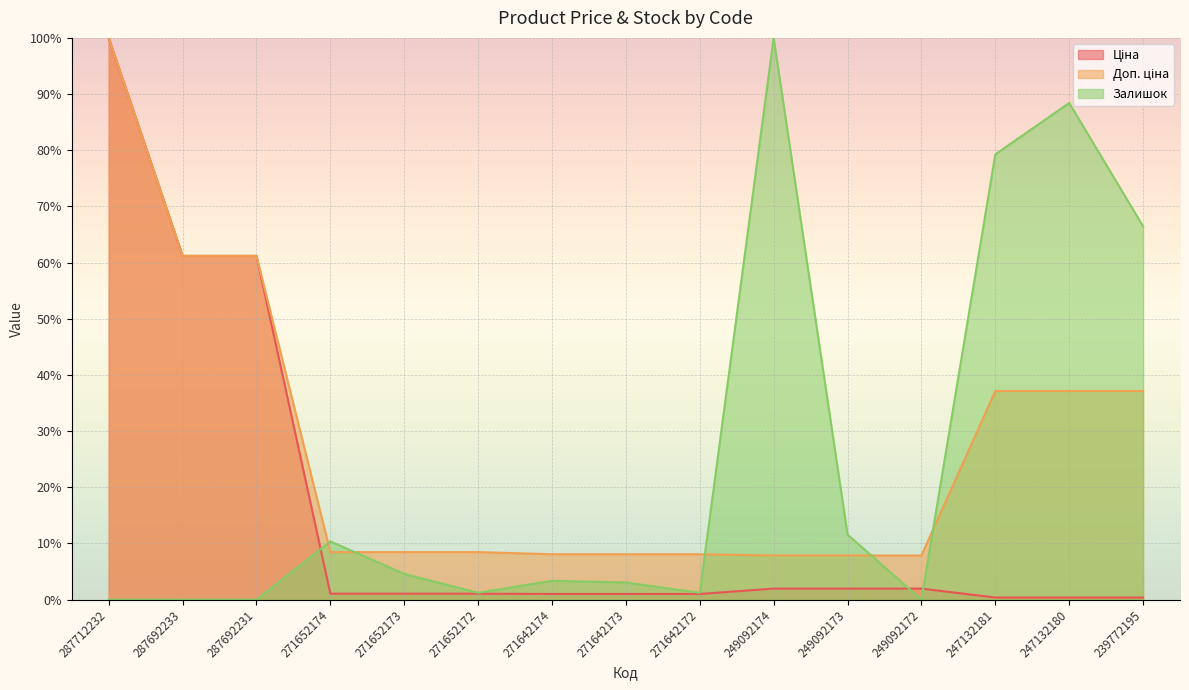

Reading right to left, what are all the values shown in this chart?

Ціна: 0.4	0.4	0.4	2.0	2.0	2.0	1.0	1.0	1.0	1.1	1.1	1.1	61.2	61.2	100.0
Доп. ціна: 37.1	37.1	37.1	7.9	7.9	7.9	8.1	8.1	8.1	8.5	8.5	8.5	61.2	61.2	100.0
Залишок: 66.5	88.4	79.3	0.0	11.6	100.0	1.2	3.0	3.4	1.2	4.6	10.4	0.0	0.0	0.0